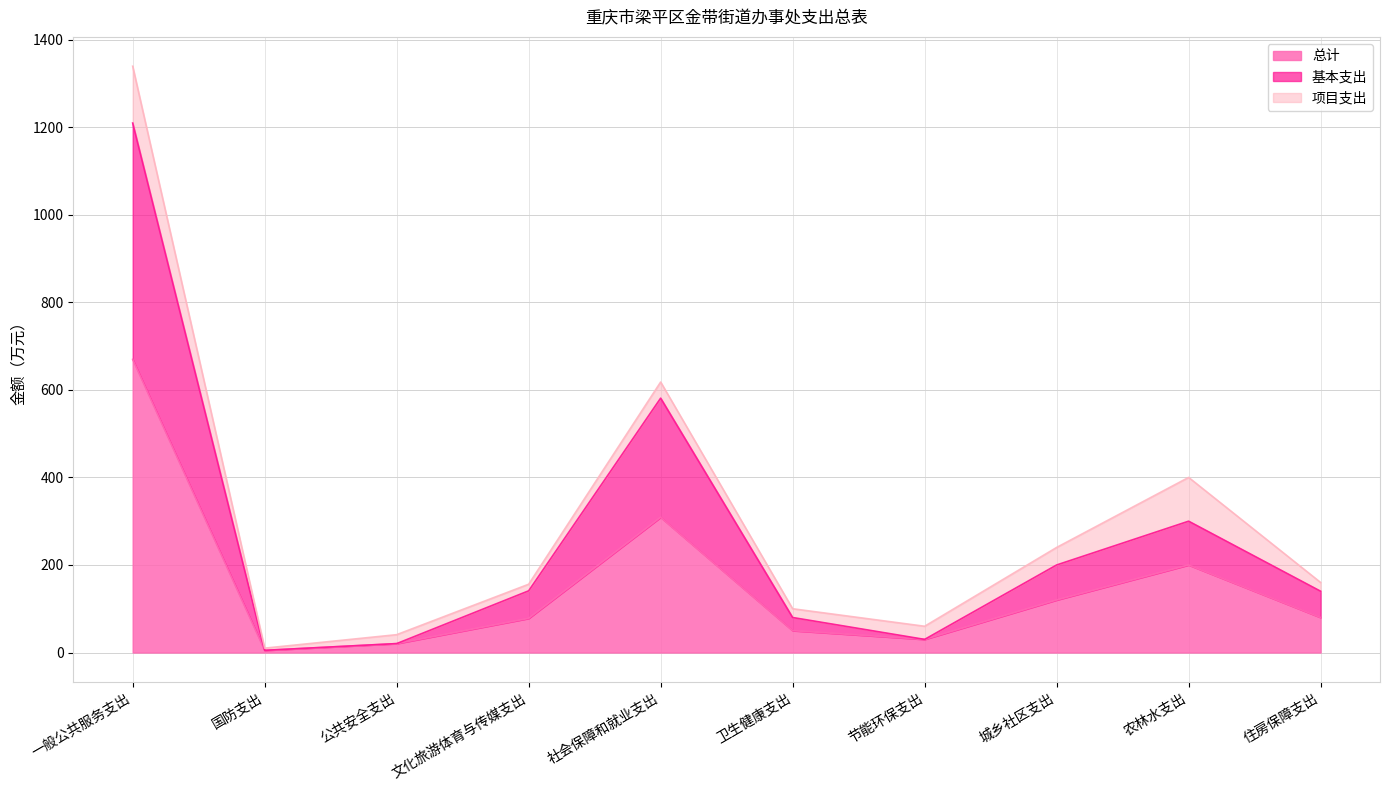

True or false: 总计 has a value of 54.2 at 文化旅游体育与传媒支出.

False